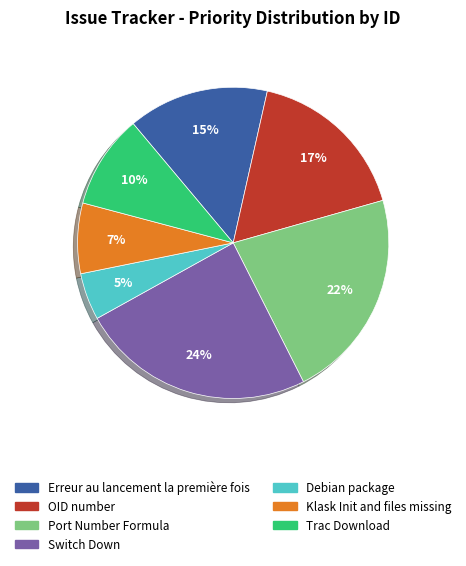

Which slice is the largest?

Switch Down